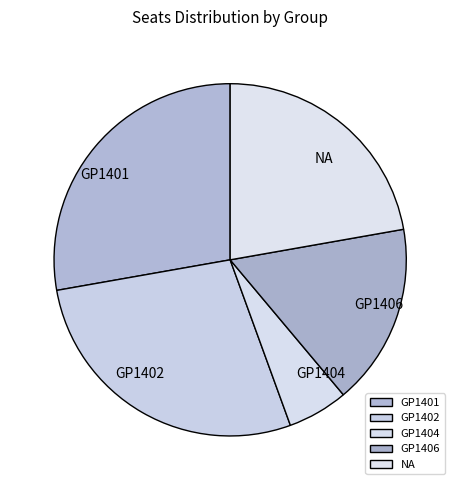

Approximately how many times larger is the value at GP1404 compared to GP1401?

0.2